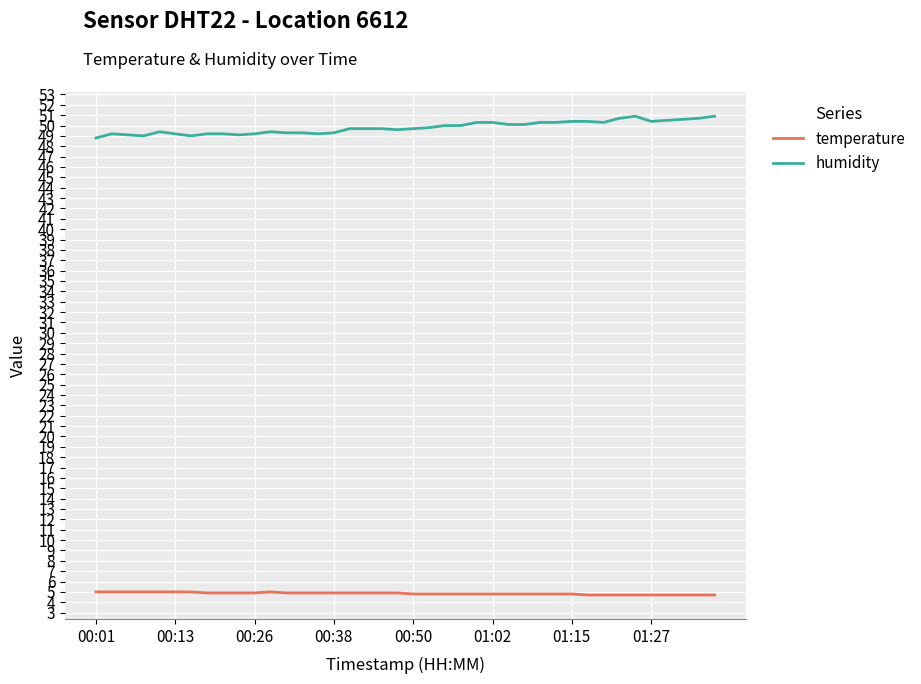

At how many categories does at least one series exceed 37?

40